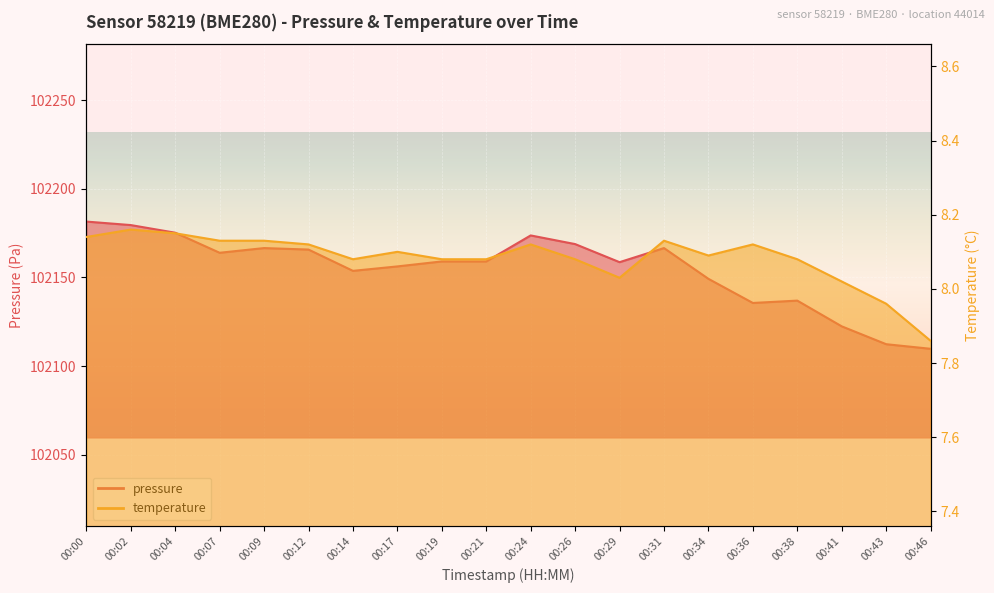

At which label is pressure closest to 102145?

00:34